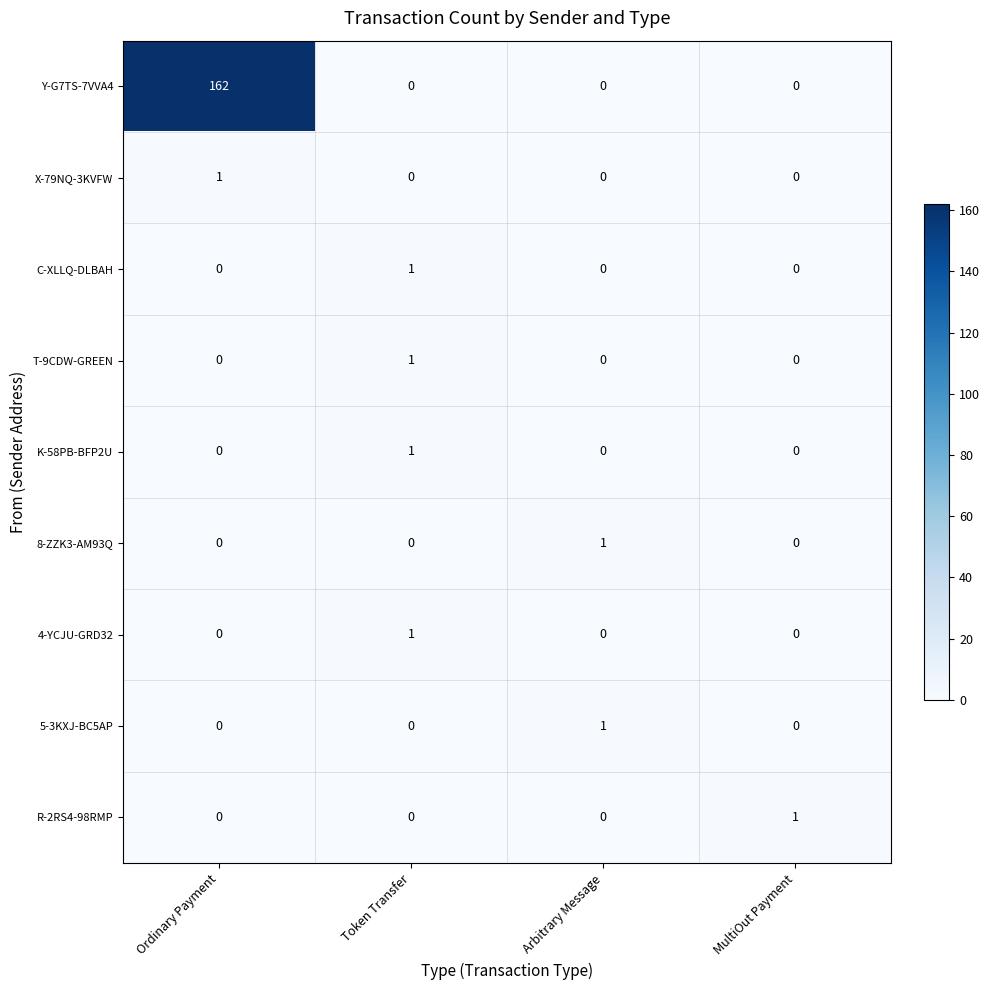

How many 4-YCJU-GRD32 values are between 0 and 1?

4